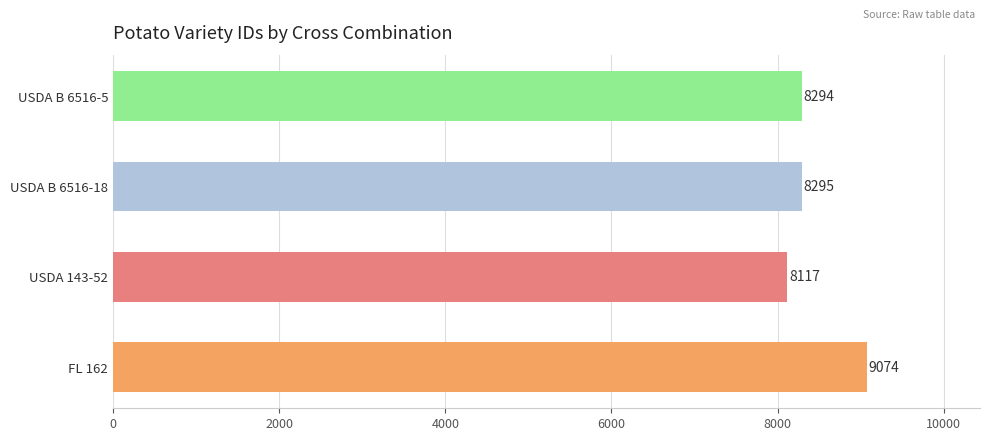

The chart shows a value of 3618 at USDA B 6516-18. True or false?

False